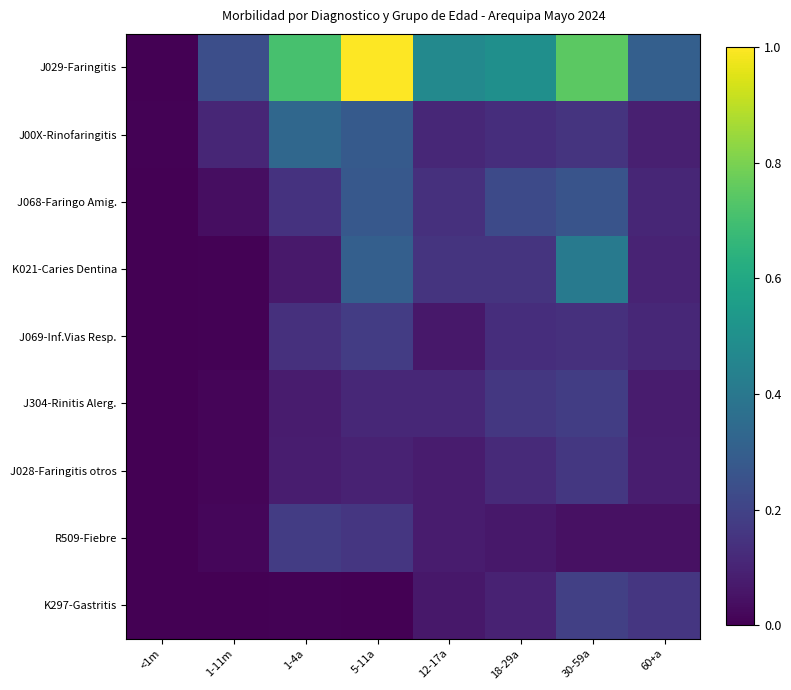

What is the total value across all series at 18-29a?

1.6